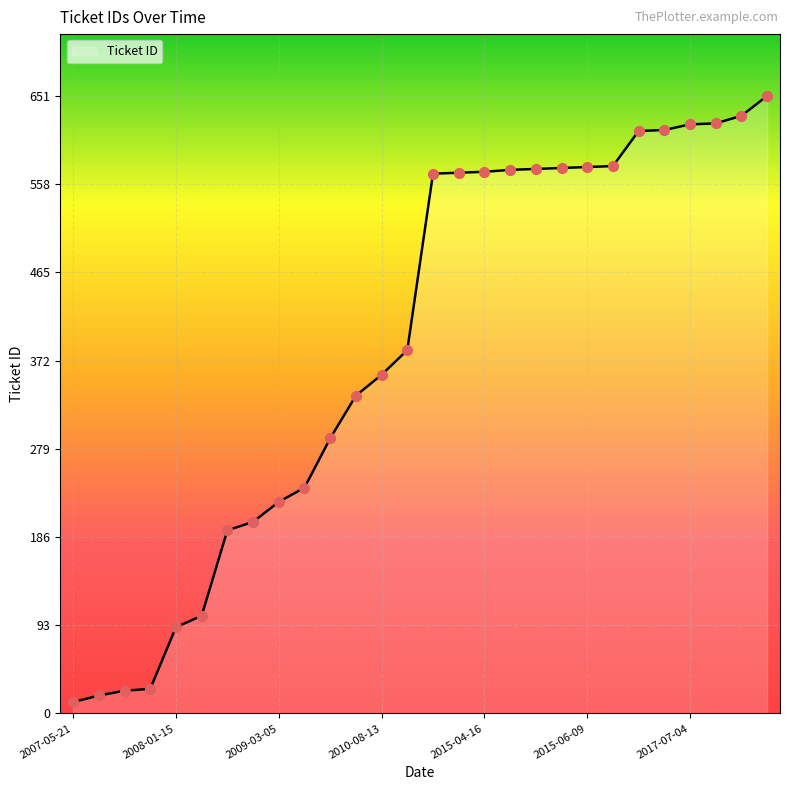

What is the greatest value displayed?

651